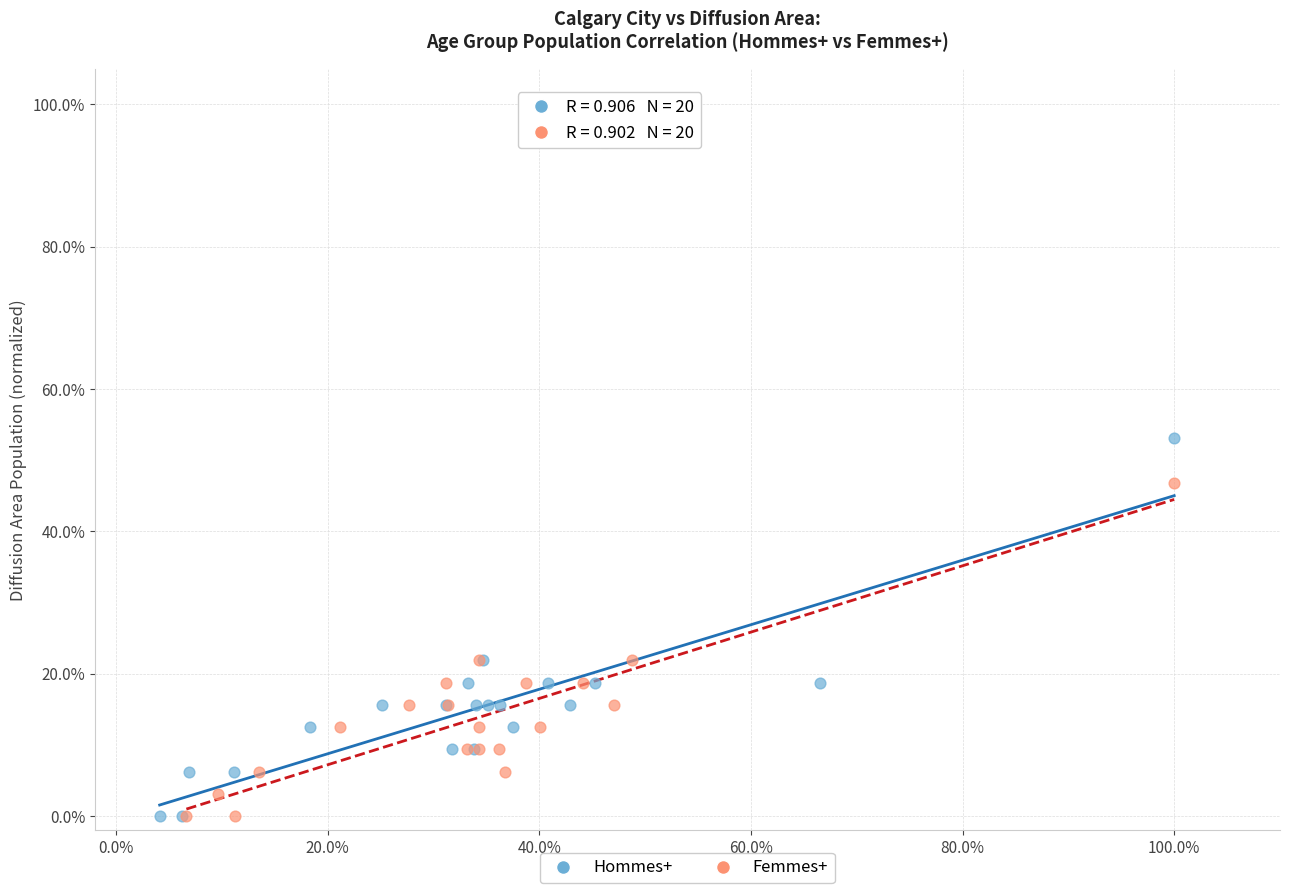

What are all the series names shown in the legend?

Hommes+, Femmes+